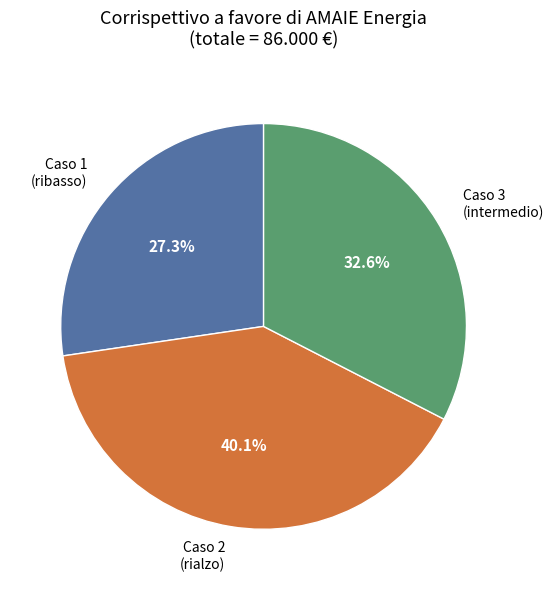

Is there a majority slice in this chart?

No